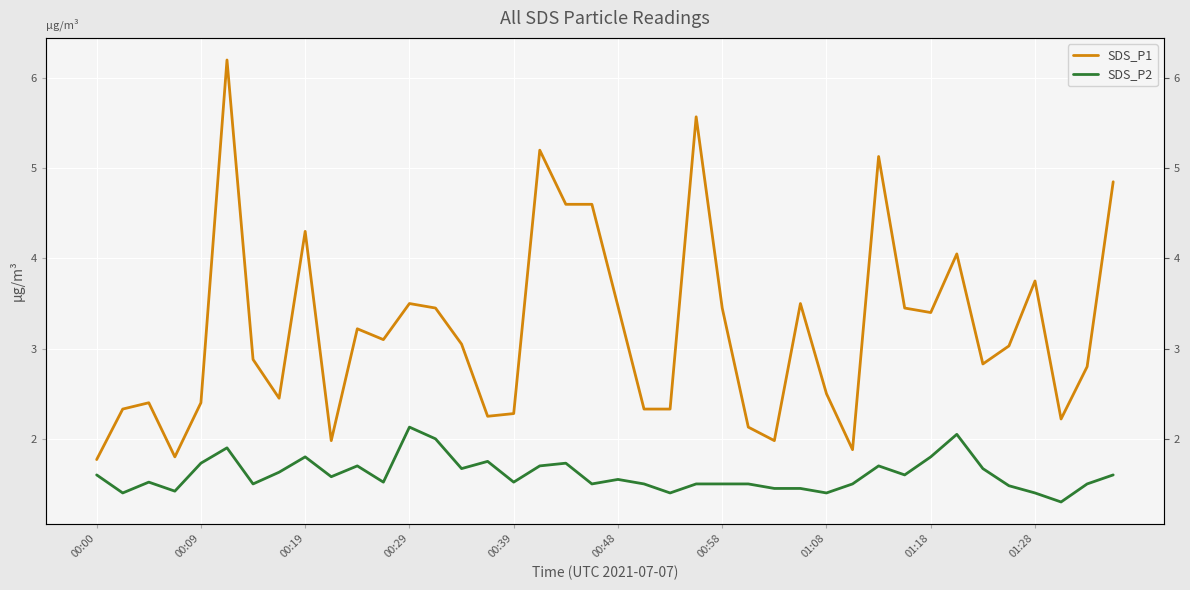

Between 00:58 and 12, which is larger?

12